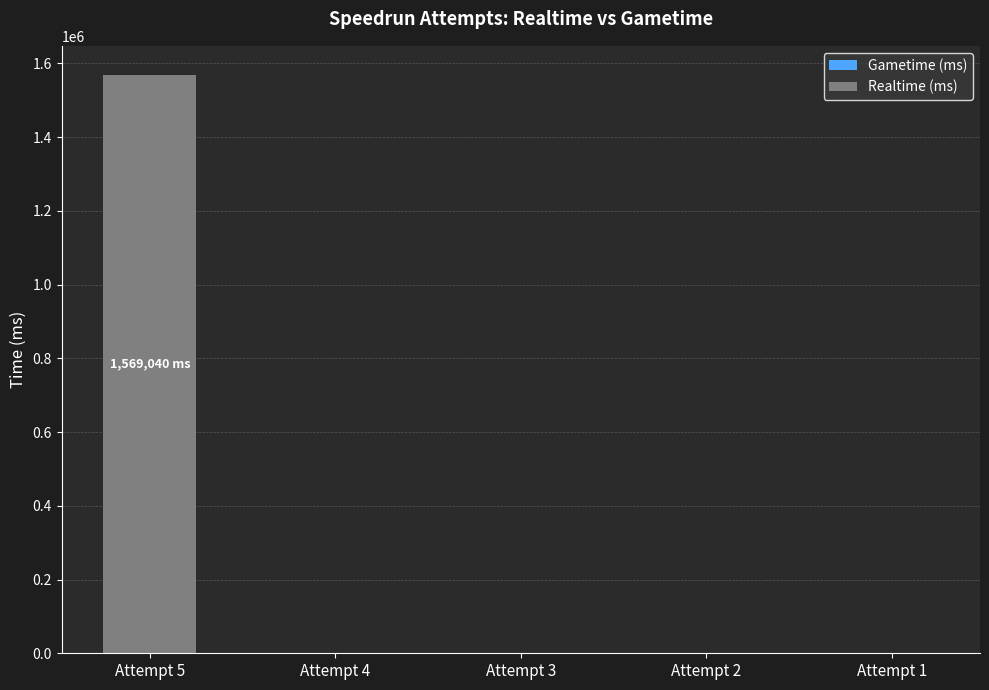

Reading right to left, list all the values displayed in this chart.

Attempt 1=0	Attempt 2=0	Attempt 3=0	Attempt 4=0	Attempt 5=1569040